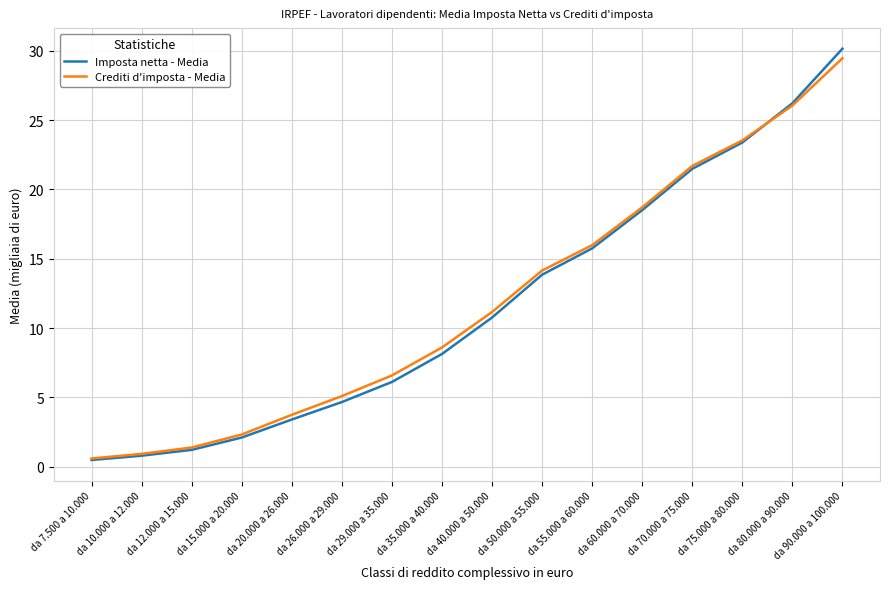

Which category has the highest value in the Crediti d'imposta - Media series?

da 90.000 a 100.000